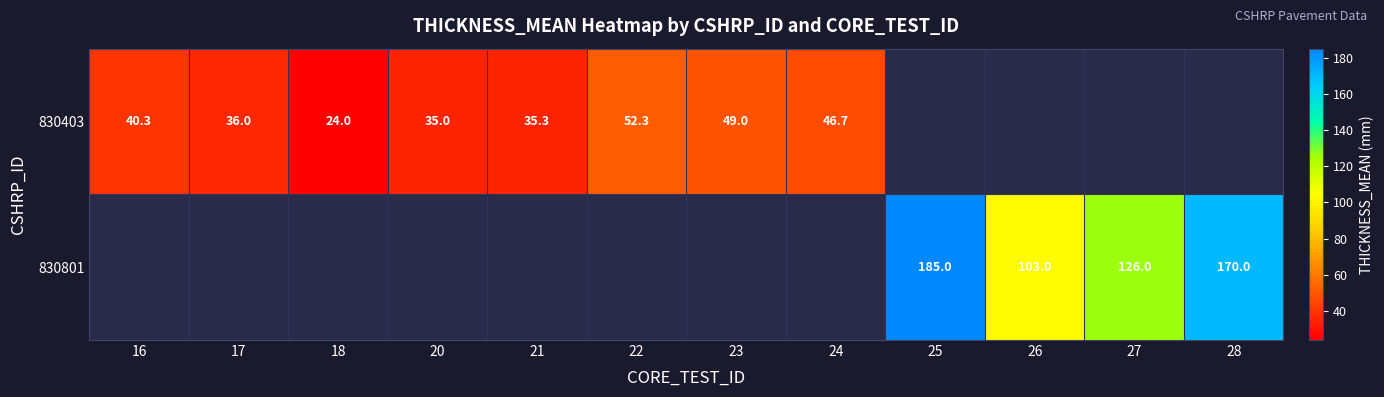

What is the difference between the 830403 values at 16 and 20?

5.3